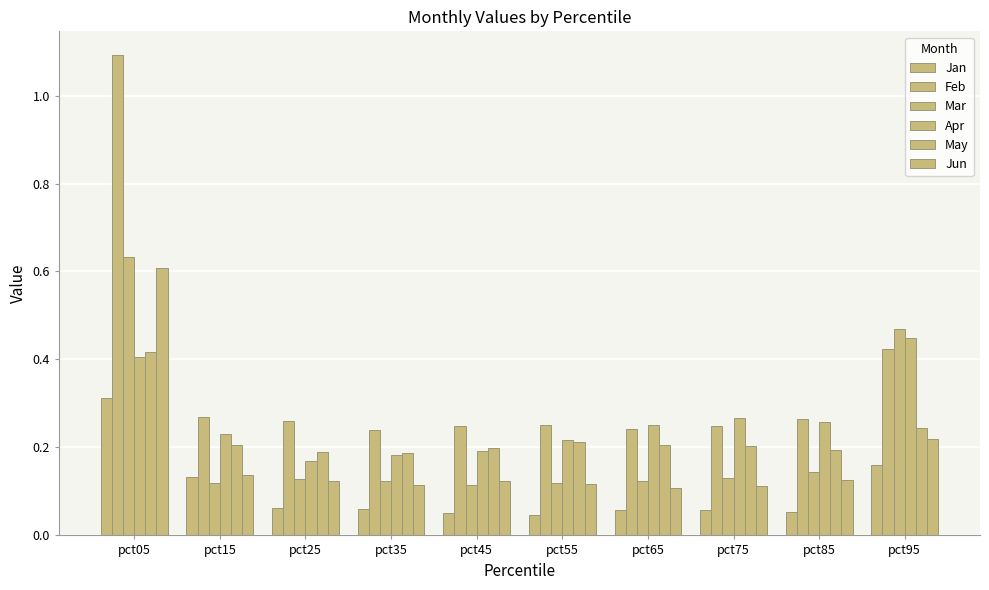

Reading left to right, extract all data points from this chart.

Jan: pct05=0.3	pct15=0.1	pct25=0.1	pct35=0.1	pct45=0.0	pct55=0.0	pct65=0.1	pct75=0.1	pct85=0.1	pct95=0.2
Feb: pct05=1.1	pct15=0.3	pct25=0.3	pct35=0.2	pct45=0.2	pct55=0.3	pct65=0.2	pct75=0.2	pct85=0.3	pct95=0.4
Mar: pct05=0.6	pct15=0.1	pct25=0.1	pct35=0.1	pct45=0.1	pct55=0.1	pct65=0.1	pct75=0.1	pct85=0.1	pct95=0.5
Apr: pct05=0.4	pct15=0.2	pct25=0.2	pct35=0.2	pct45=0.2	pct55=0.2	pct65=0.3	pct75=0.3	pct85=0.3	pct95=0.4
May: pct05=0.4	pct15=0.2	pct25=0.2	pct35=0.2	pct45=0.2	pct55=0.2	pct65=0.2	pct75=0.2	pct85=0.2	pct95=0.2
Jun: pct05=0.6	pct15=0.1	pct25=0.1	pct35=0.1	pct45=0.1	pct55=0.1	pct65=0.1	pct75=0.1	pct85=0.1	pct95=0.2